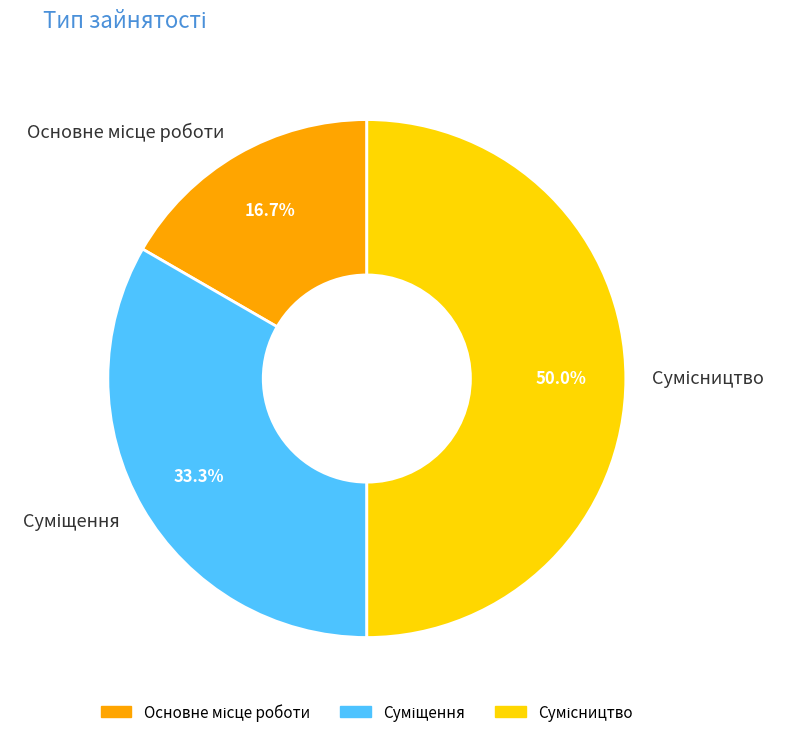

What percentage is the Основне місце роботи slice, to the nearest percent?

17%